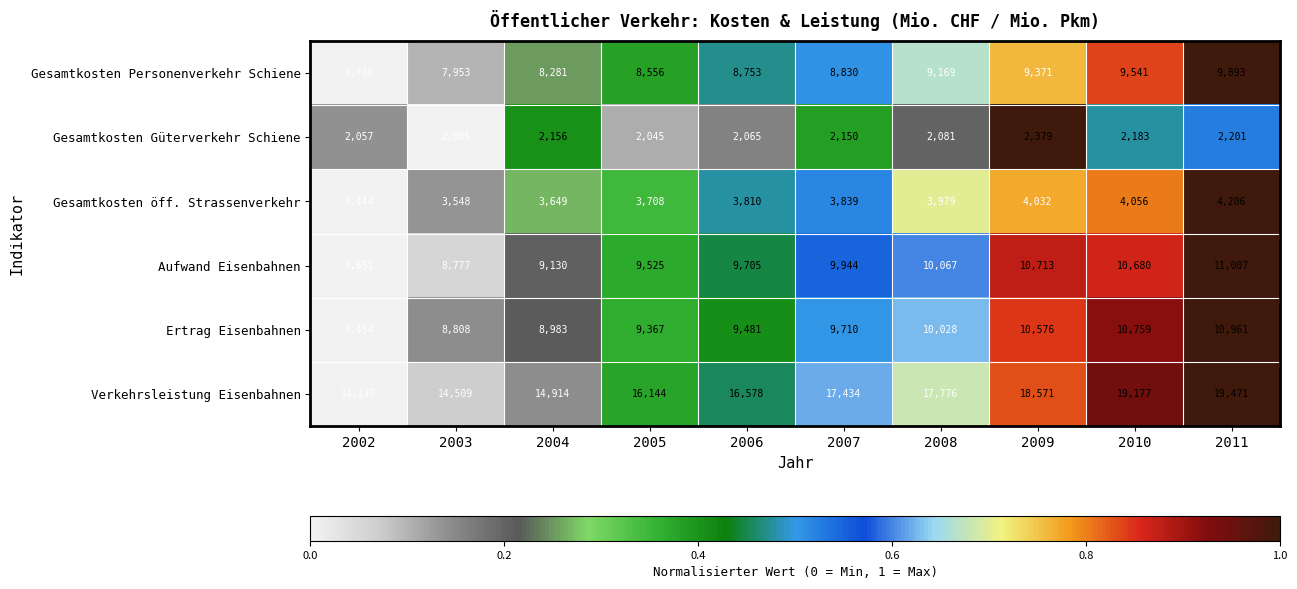

At which category is the sum across all series the highest?

2011